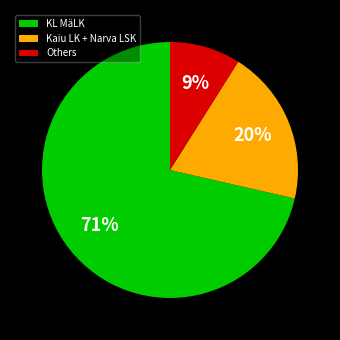

To the nearest percent, what is the average slice percentage?

33%